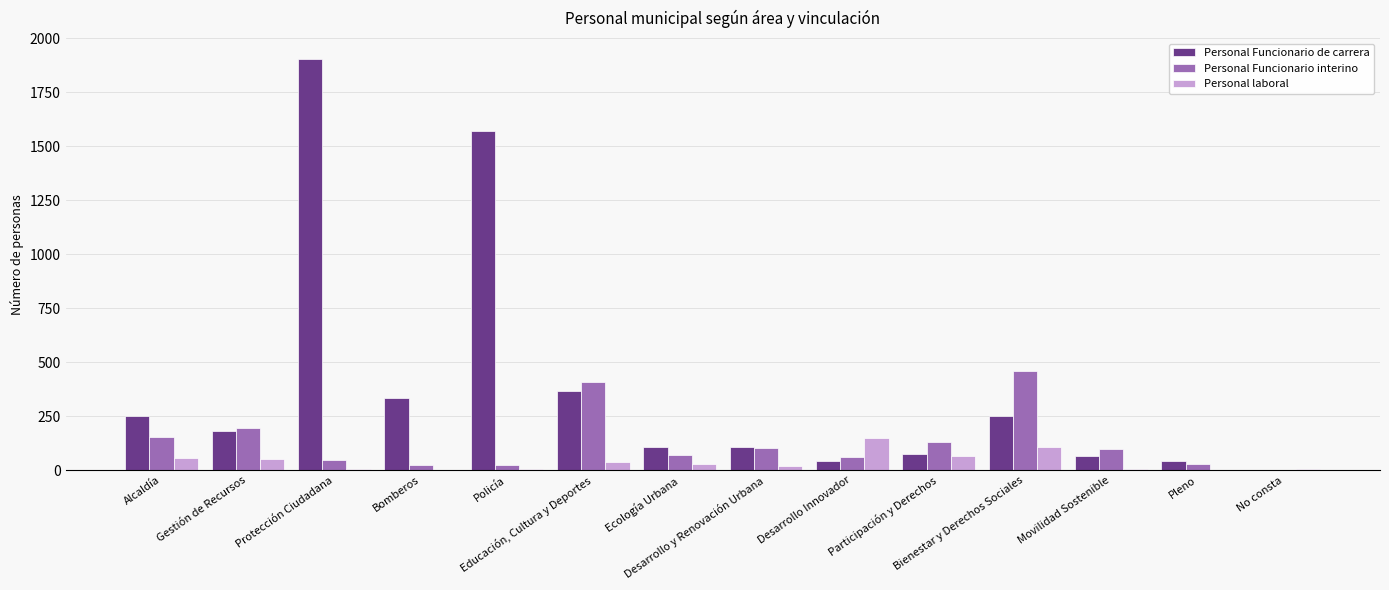

At which label does Personal Funcionario interino first exceed 97?

Alcaldía